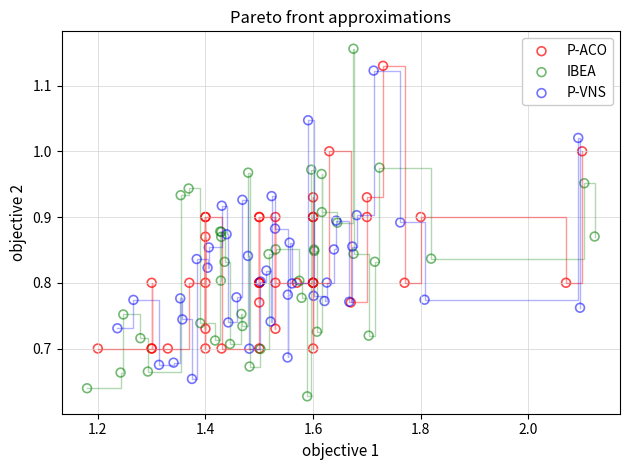

What are all the series names shown in the legend?

P-ACO, IBEA, P-VNS